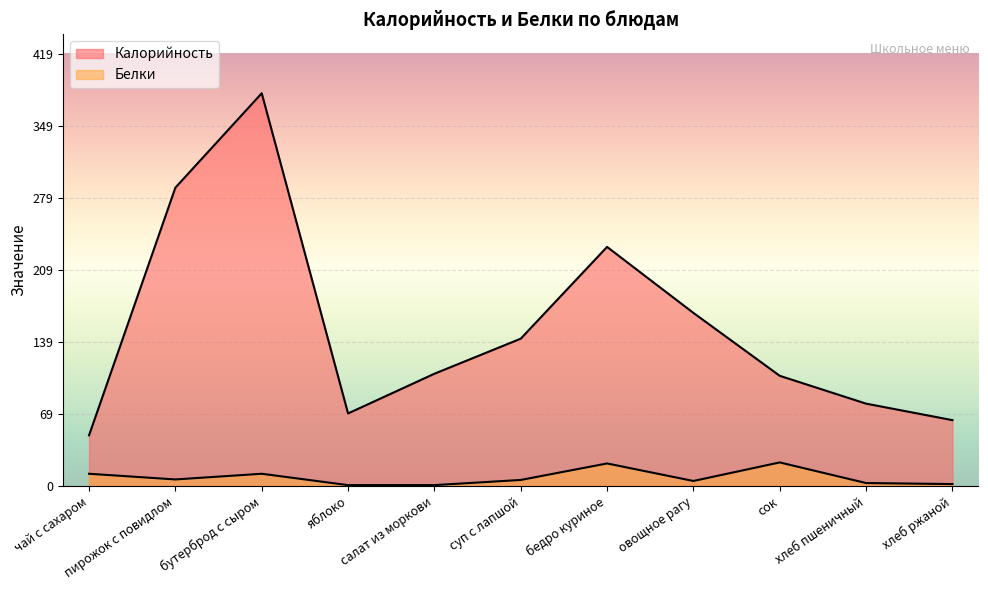

Which series has the largest range (max minus min)?

Калорийность